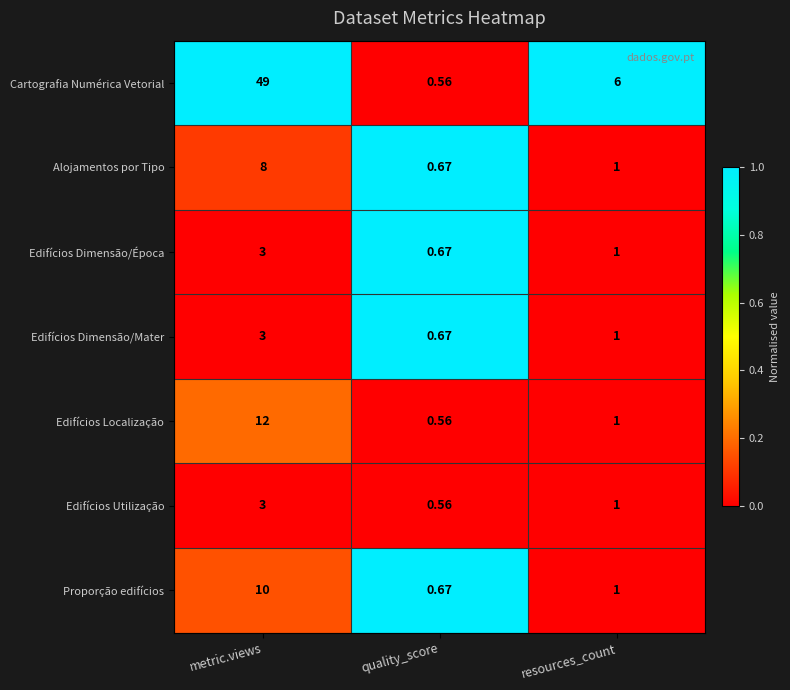

List the labels in order of Edifícios Dimensão/Época value, smallest first.

quality_score, resources_count, metric.views